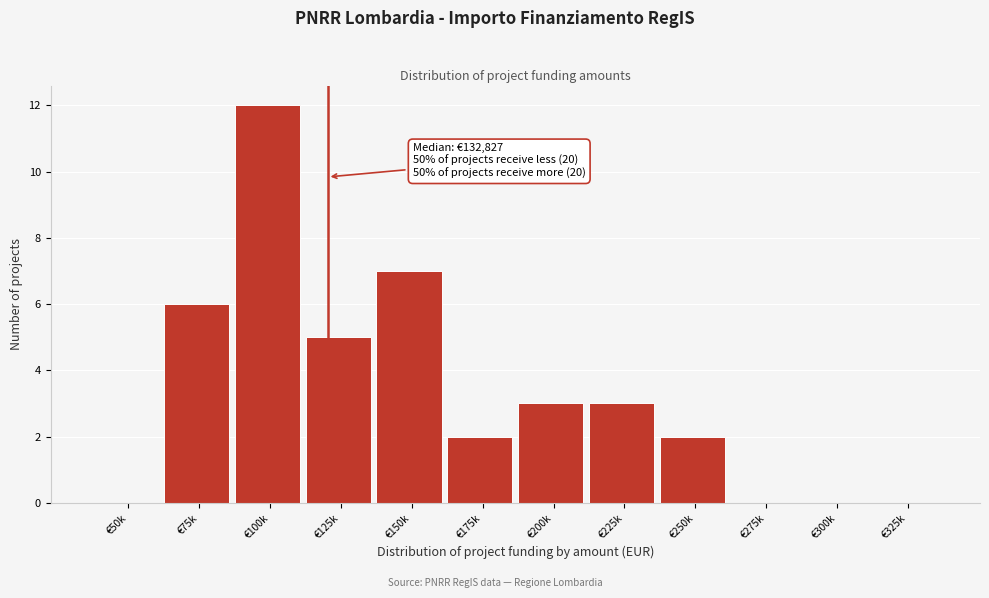

Reading right to left, transcribe all the data shown in this chart.

€325k=0	€300k=0	€275k=0	€250k=2	€225k=3	€200k=3	€175k=2	€150k=7	€125k=5	€100k=12	€75k=6	€50k=0